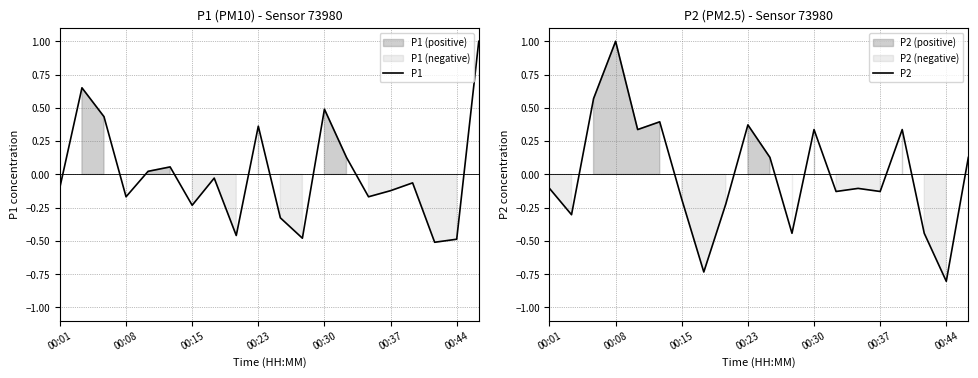

True or false: P1 has a value of -0.8 at 00:44.

False